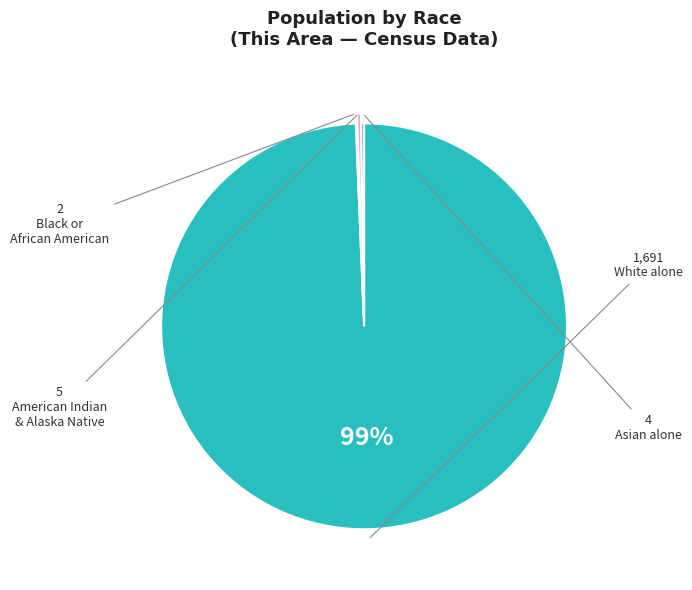

Is there a majority slice in this chart?

Yes